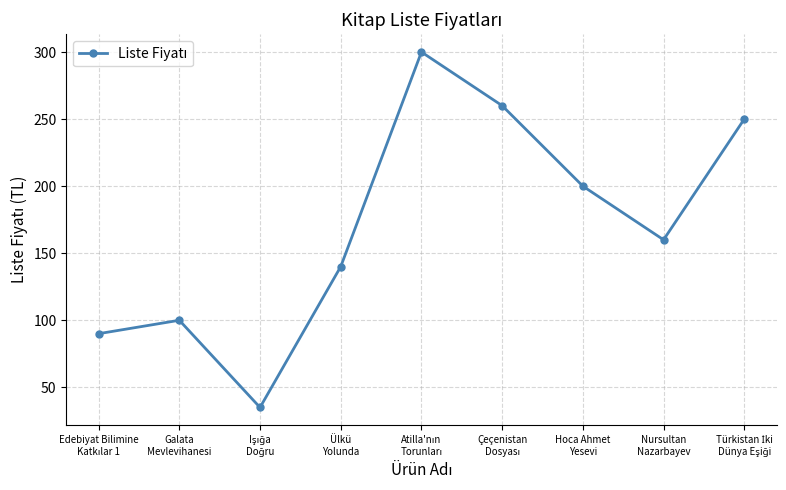

What is the minimum value shown in the chart?

35